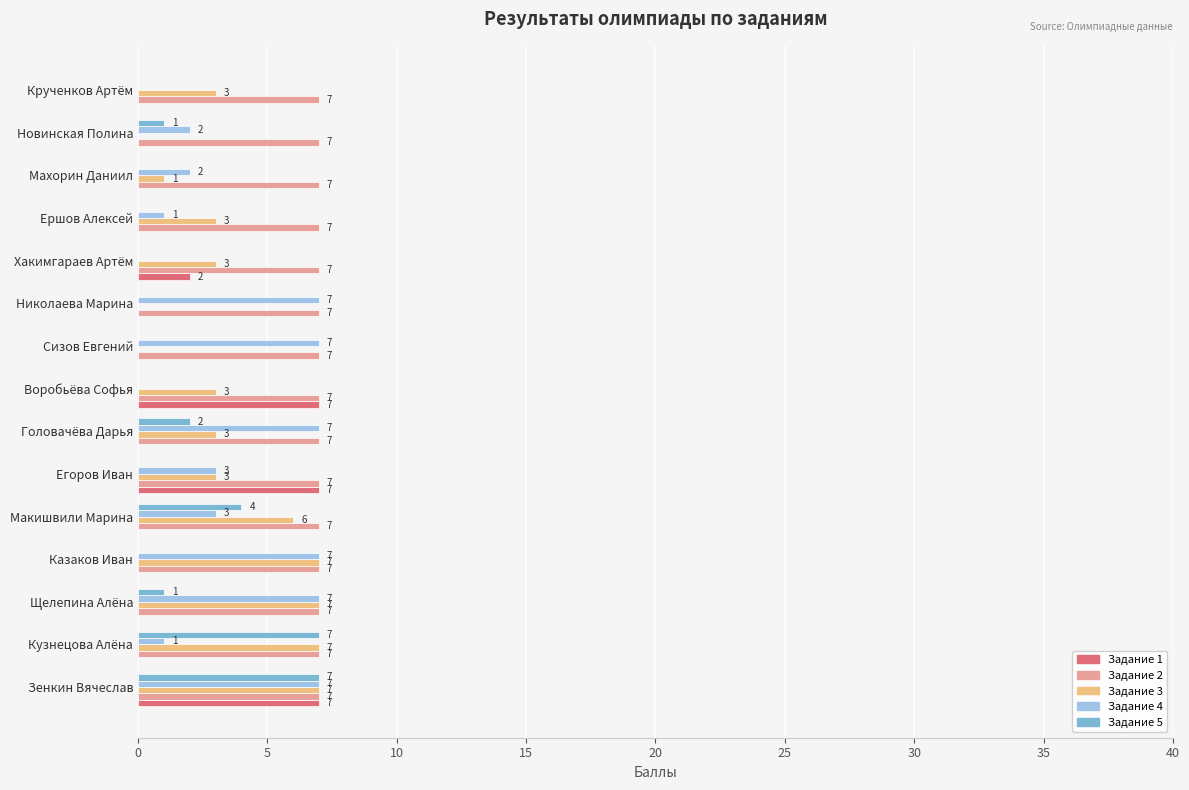

Is it true that Задание 3 equals 3 at Головачёва Дарья?

True